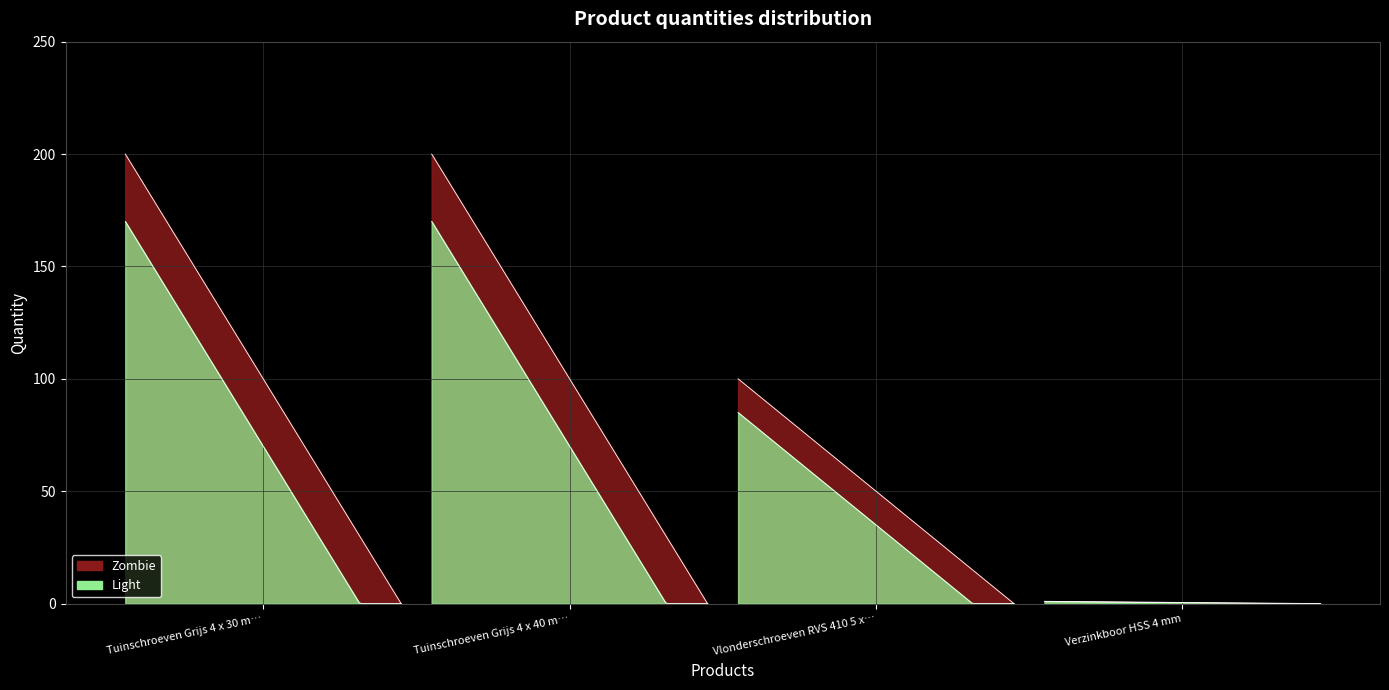

True or false: Zombie has more than 0 interior local peaks.

False